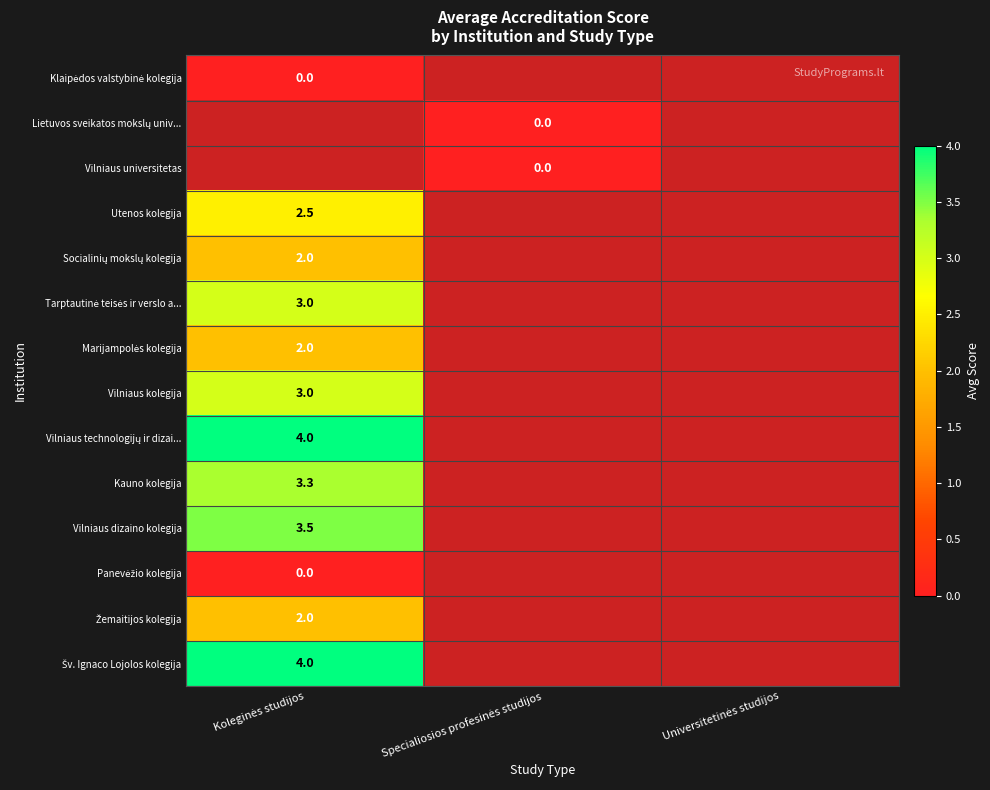

What is the greatest value displayed?

4.0